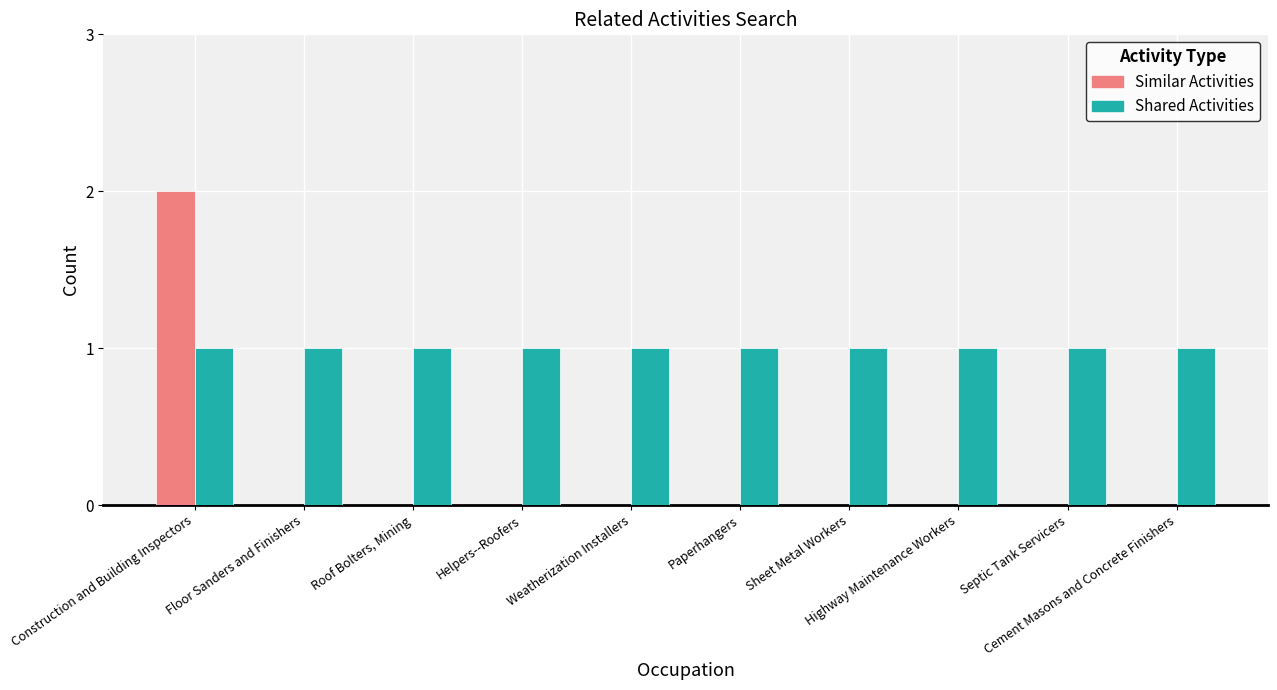

Which series has the largest total across all categories?

Shared Activities